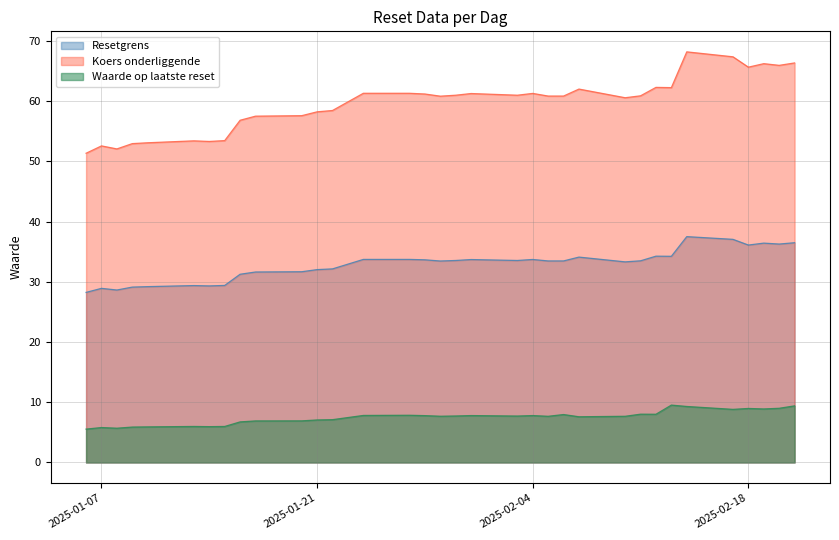

Is the value of Waarde op laatste reset at 2025-02-04 greater than the value of Koers onderliggende at 2025-02-18?

No